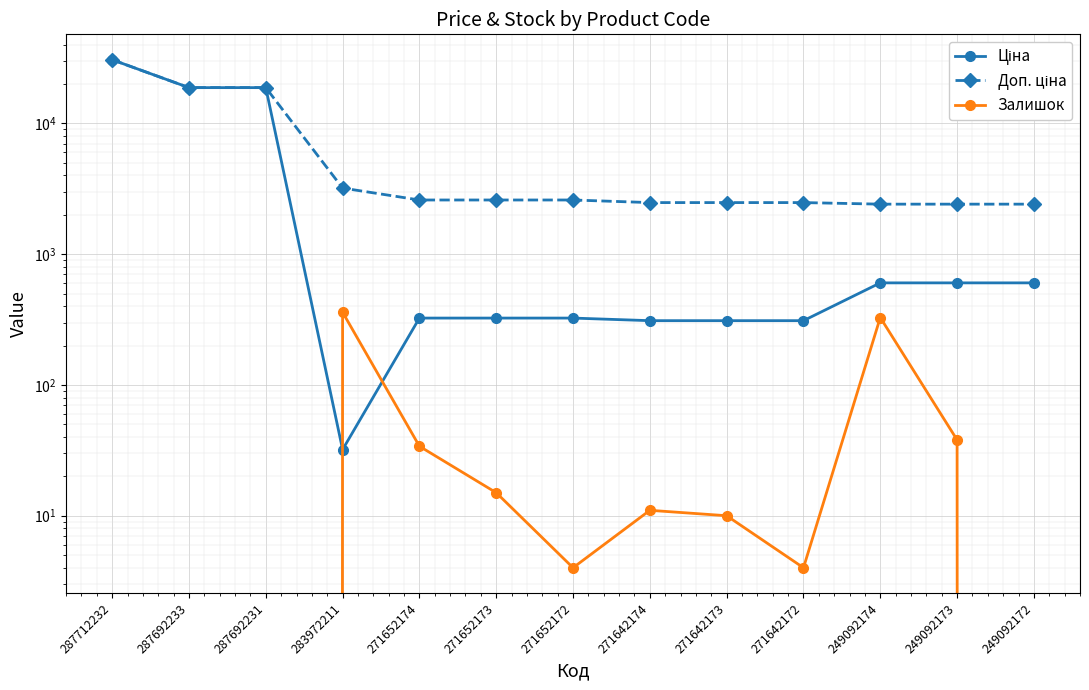

What is the value of the Залишок point at the 5th from the left?

34.0